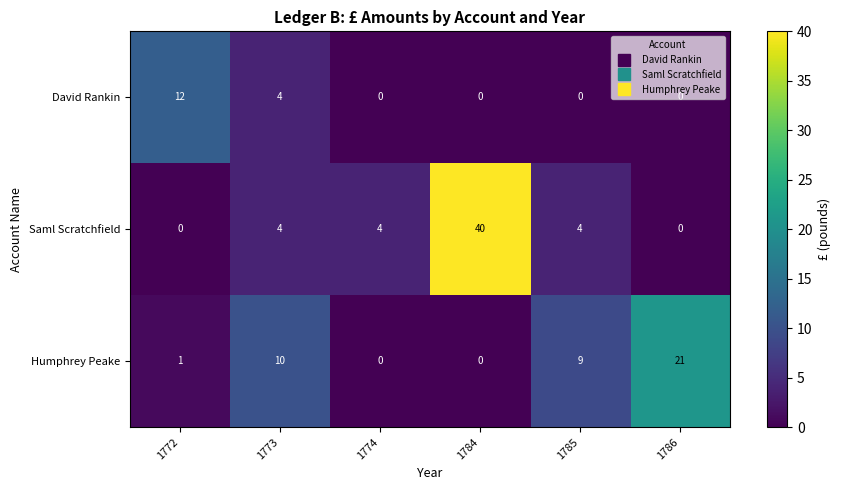

How many data points does each series have?

6